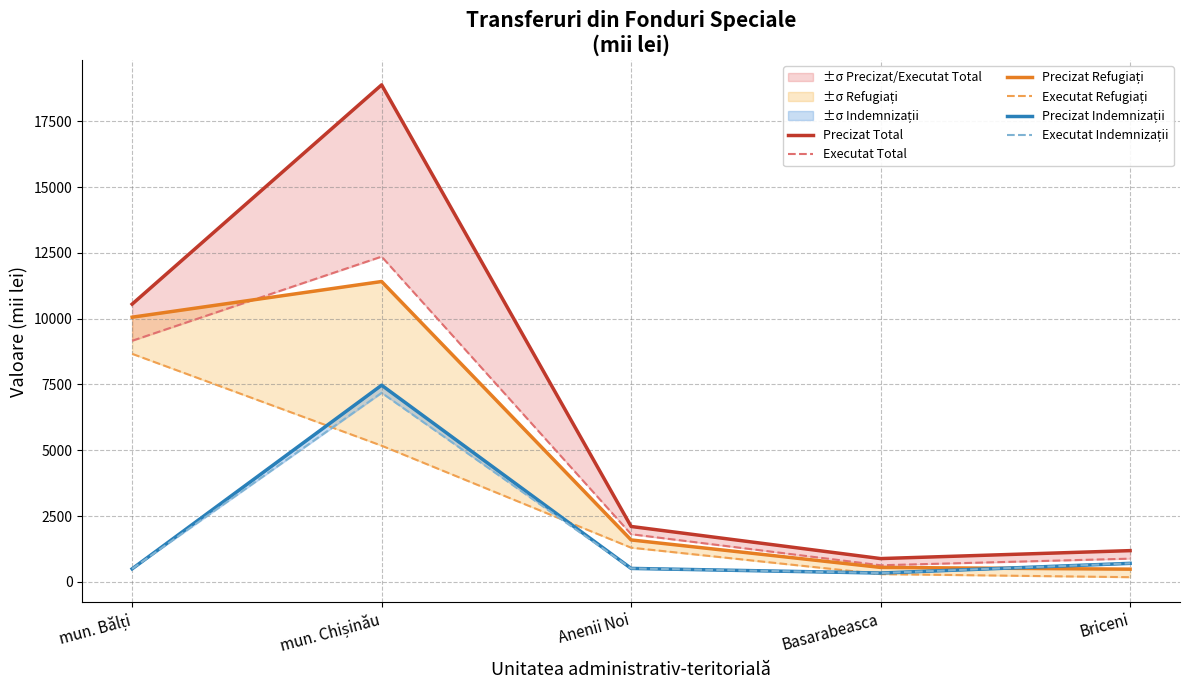

What position from the right is Anenii Noi?

3